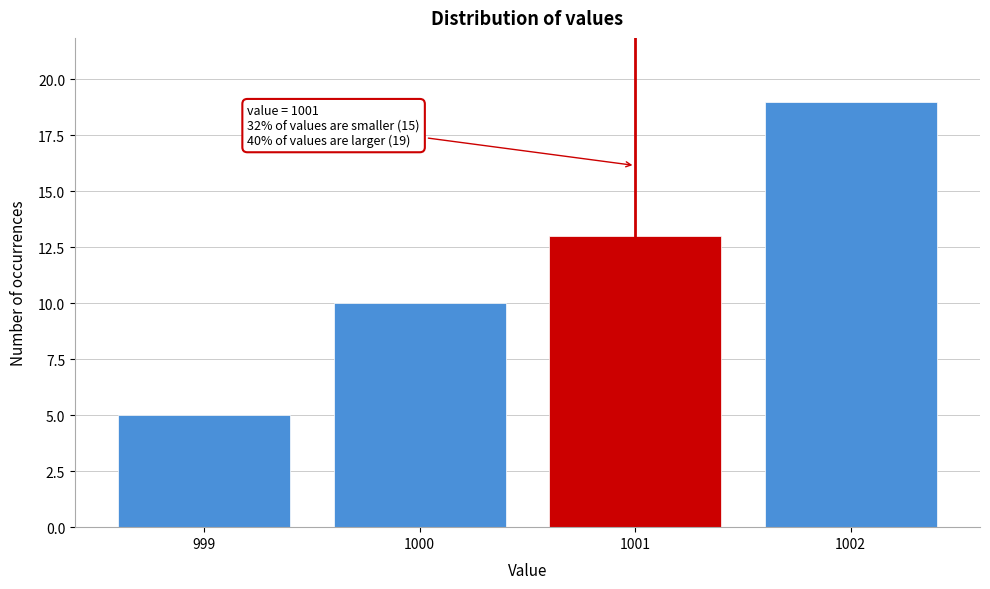

Over which range of the x-axis is the bar tallest?

1001.5 to 1002.5